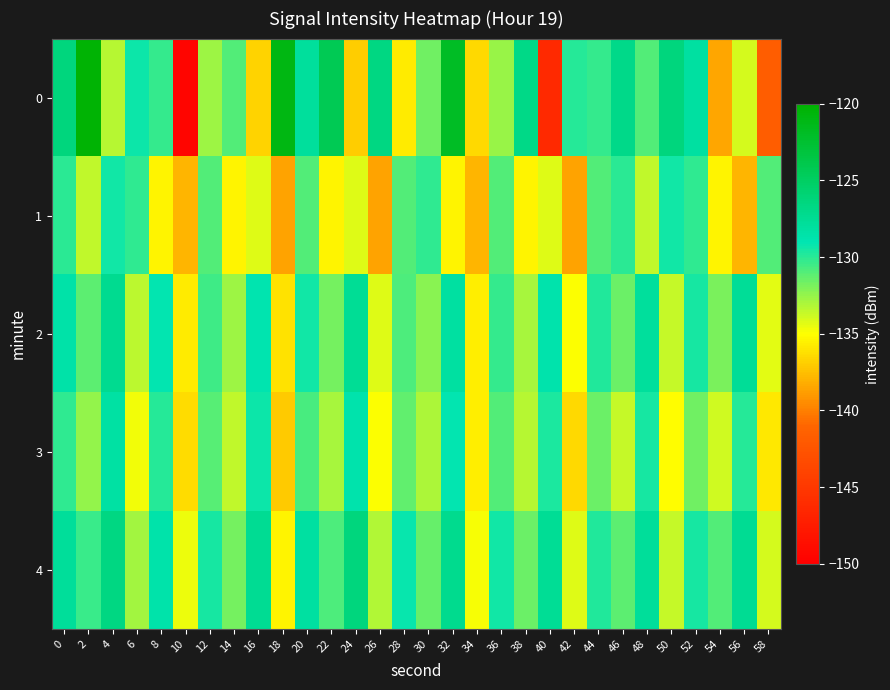

Which has a higher value, 30 or 32?

32